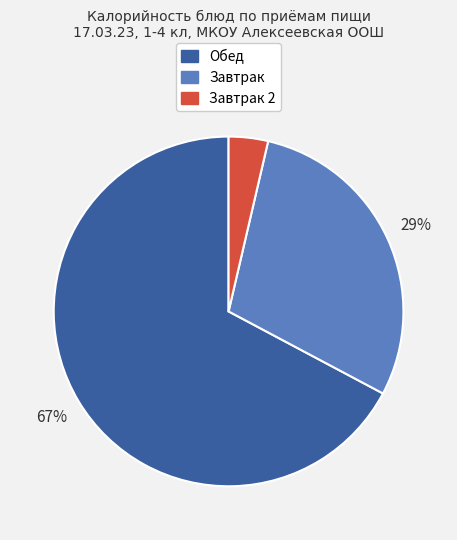

Is there any slice that represents more than half of the pie?

Yes